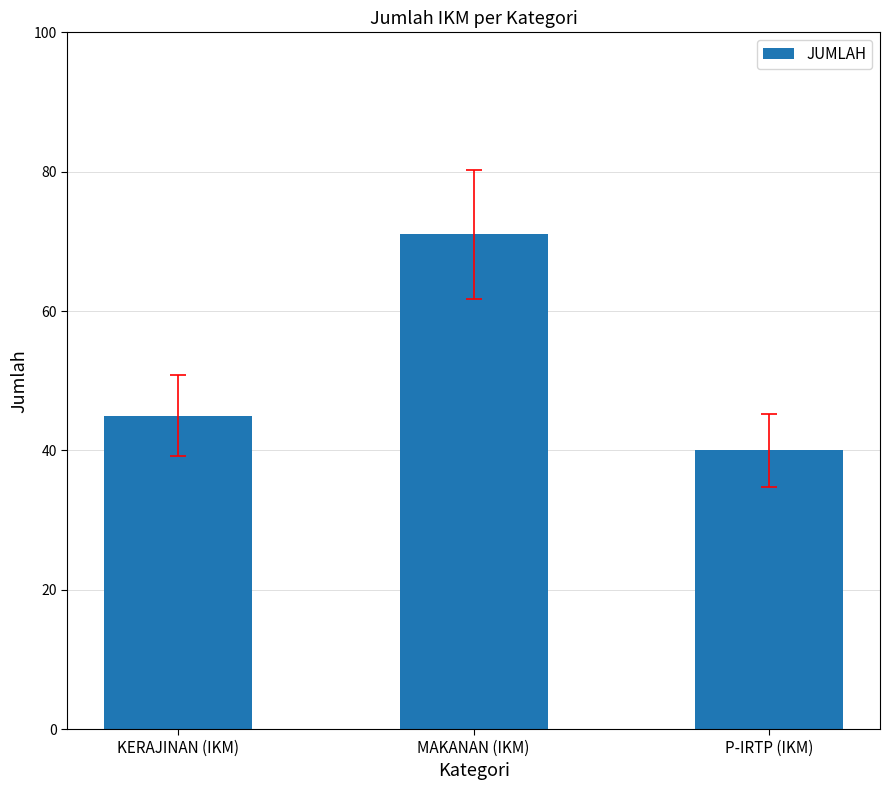

What is the average value?

52